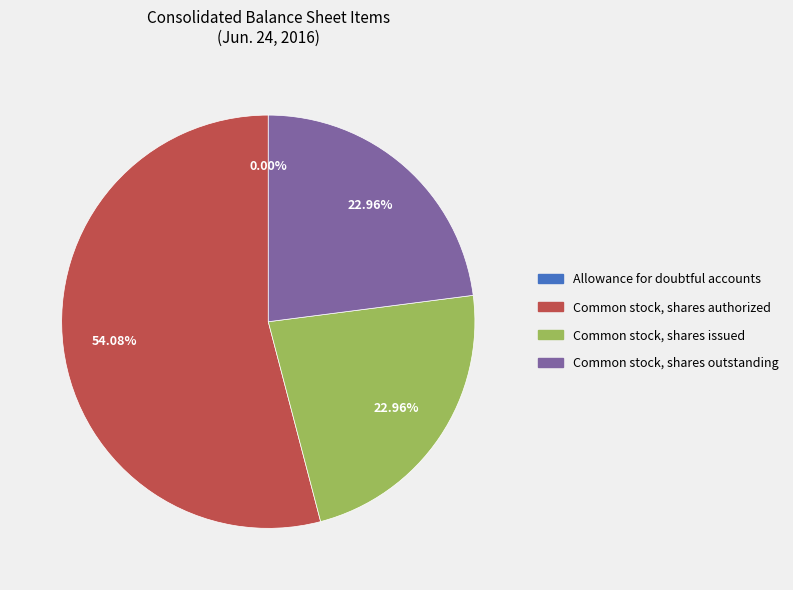

Is it true that Common stock, shares outstanding is 34% of the pie?

False